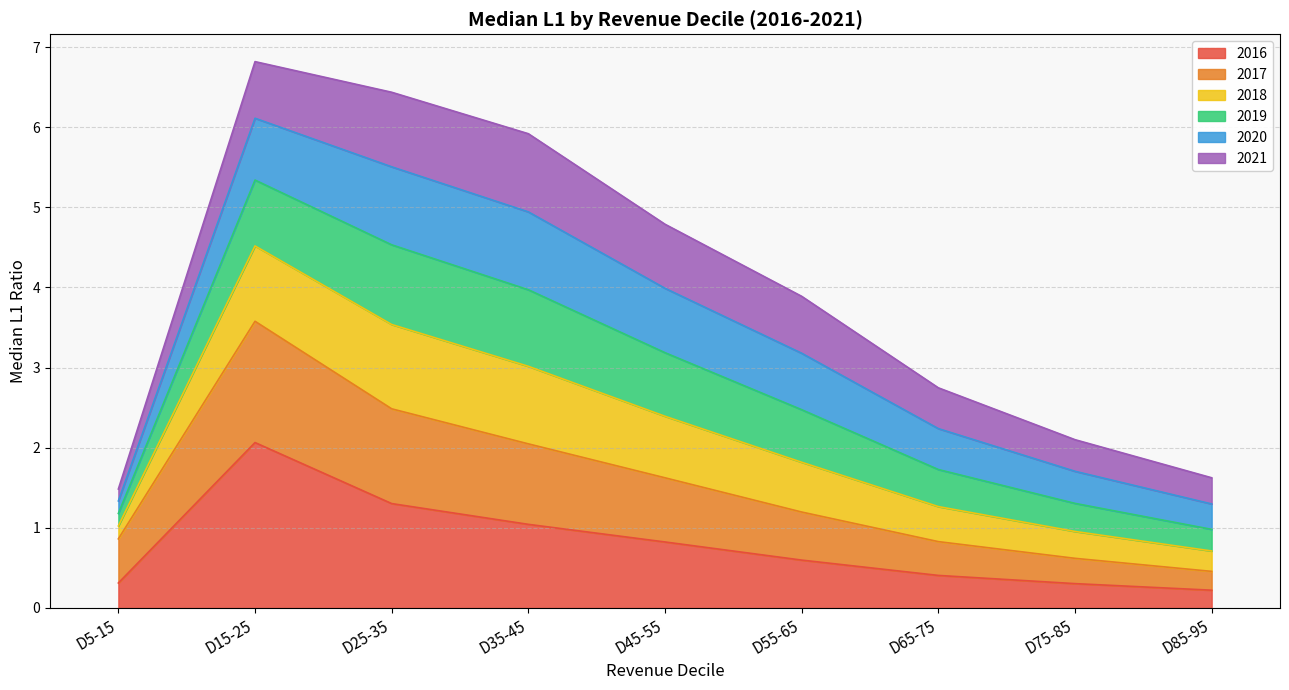

What is the total value across all series at D45-55?

4.8